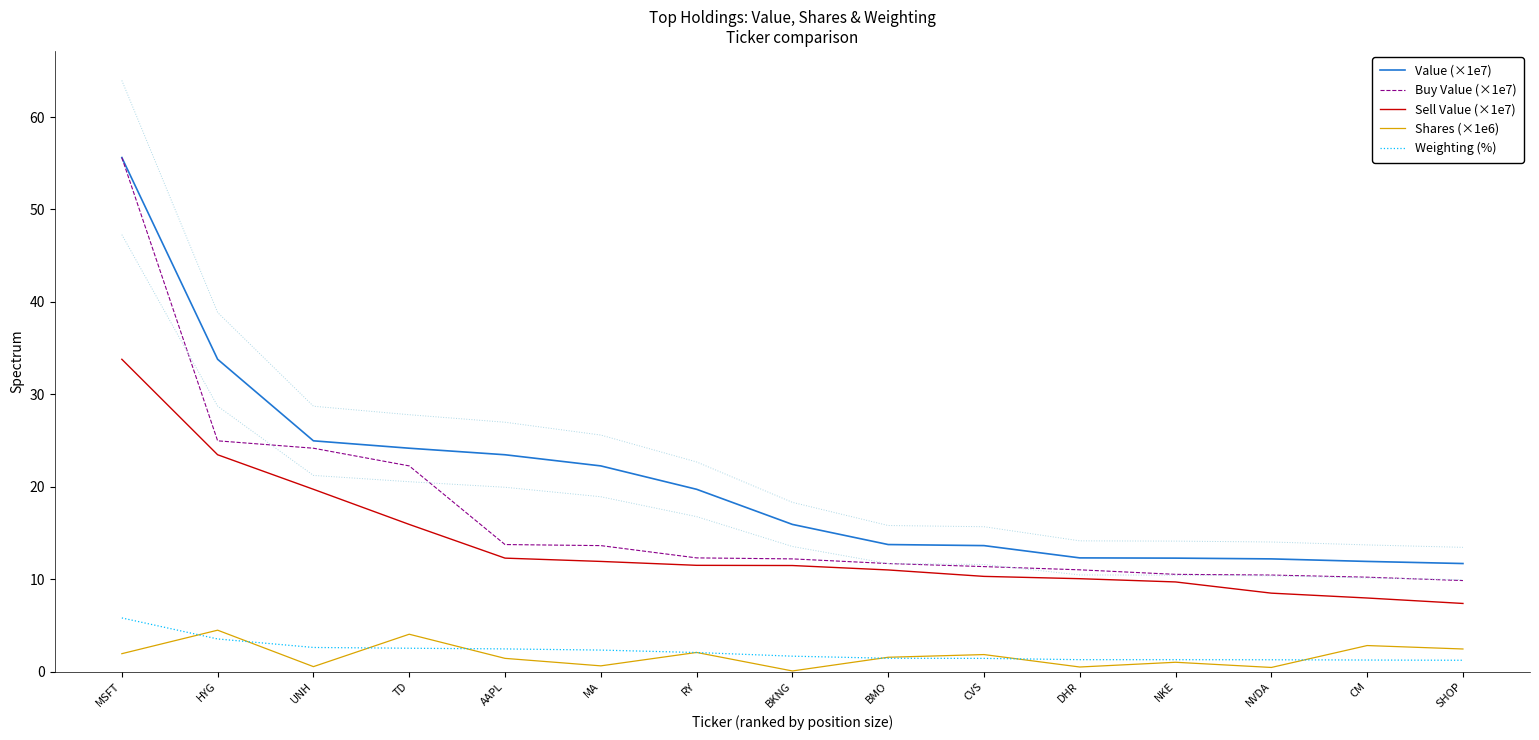

True or false: Sell Value (×1e7) and Weighting (%) cross at least once.

False